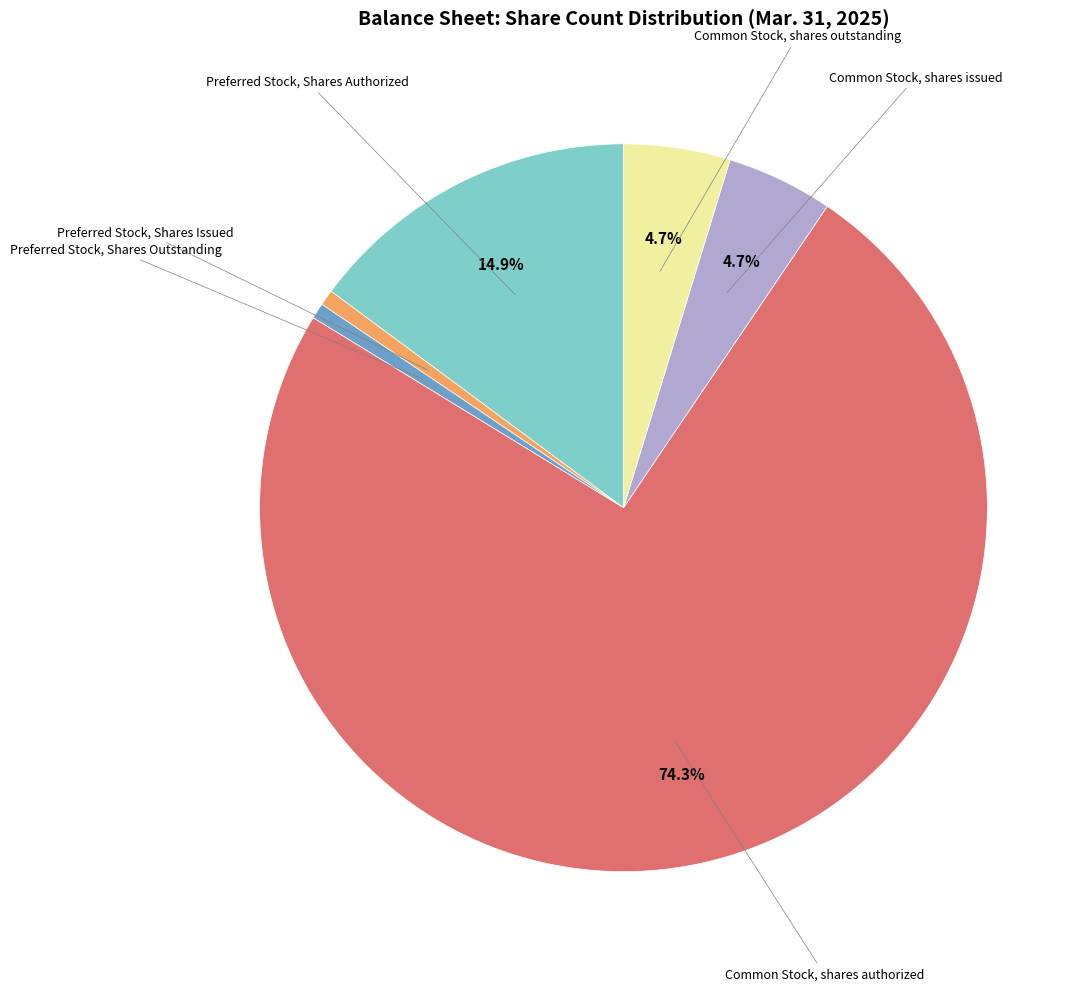

Does any single category account for the majority?

Yes